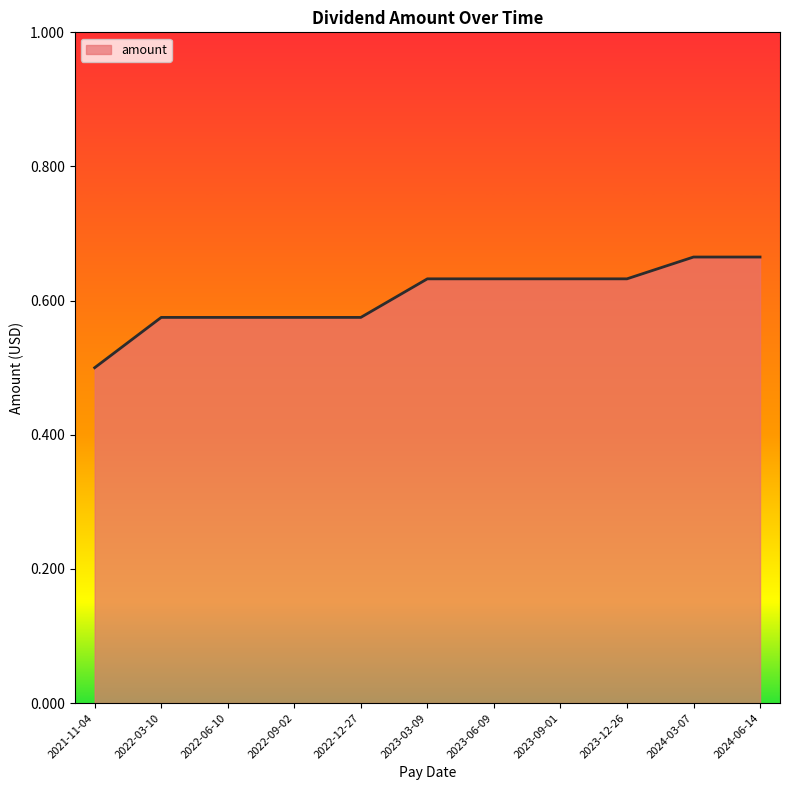

What is the sum of the values at 2024-03-07 and 2023-09-01?

1.3